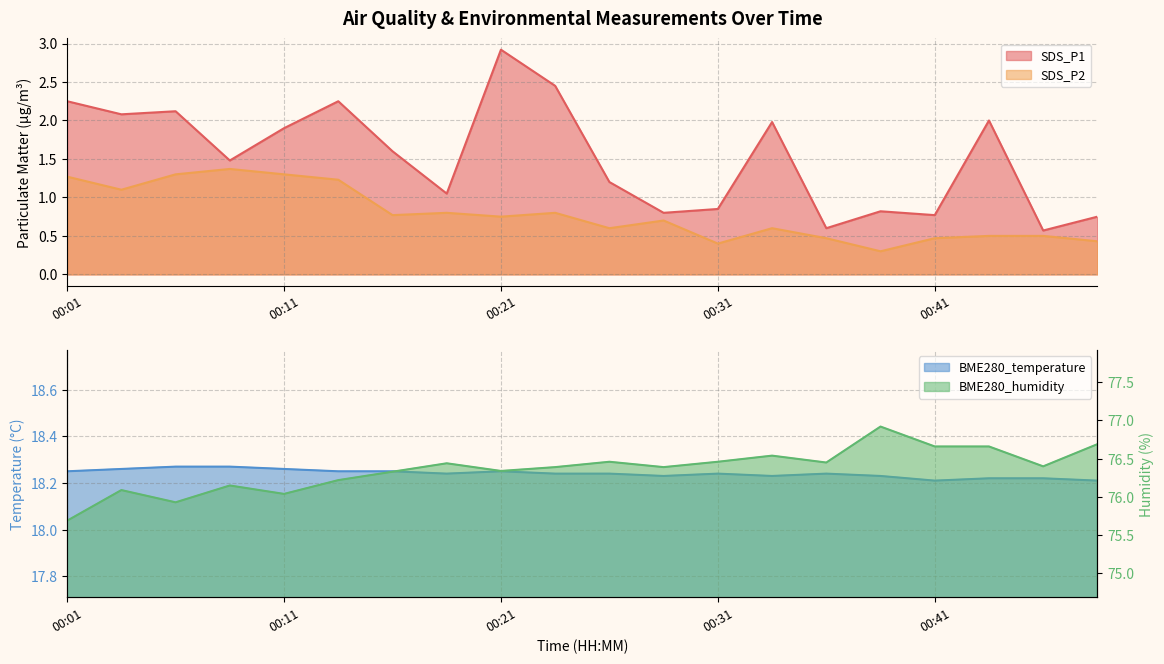

How many interior local valleys does the BME280_temperature series have?

4